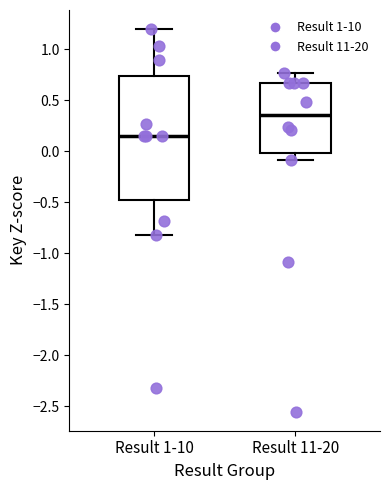

Which box's median line is the highest?

Result 11-20